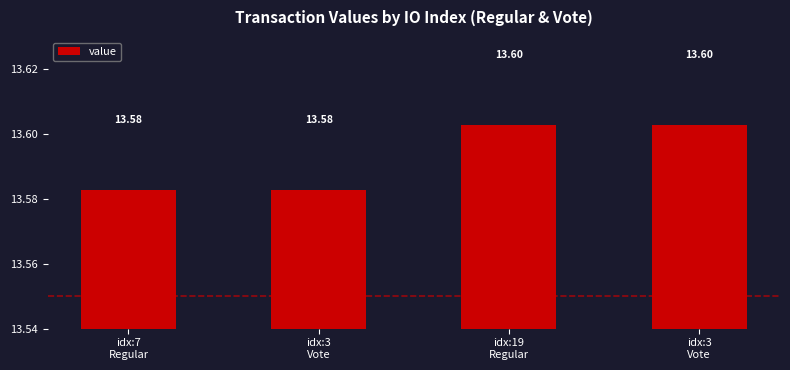

Count the number of categories in the chart.

4